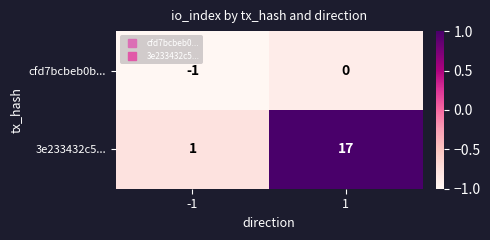

At how many categories does at least one series exceed 0?

2